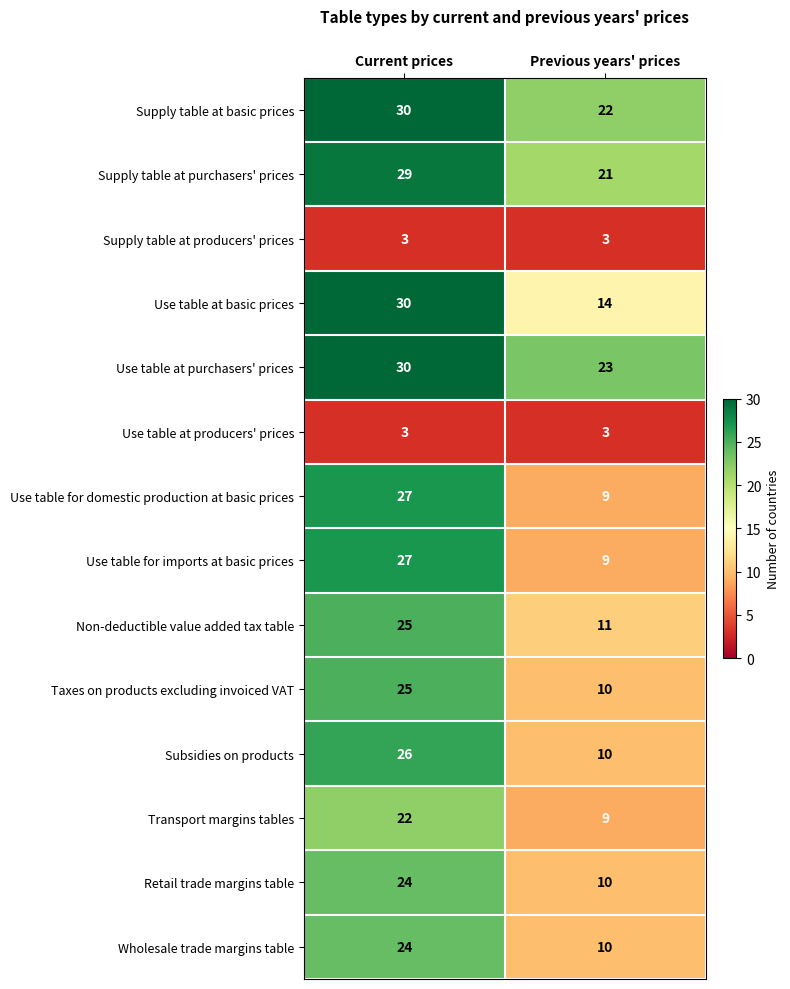

At which category is the sum across all series the highest?

Current prices